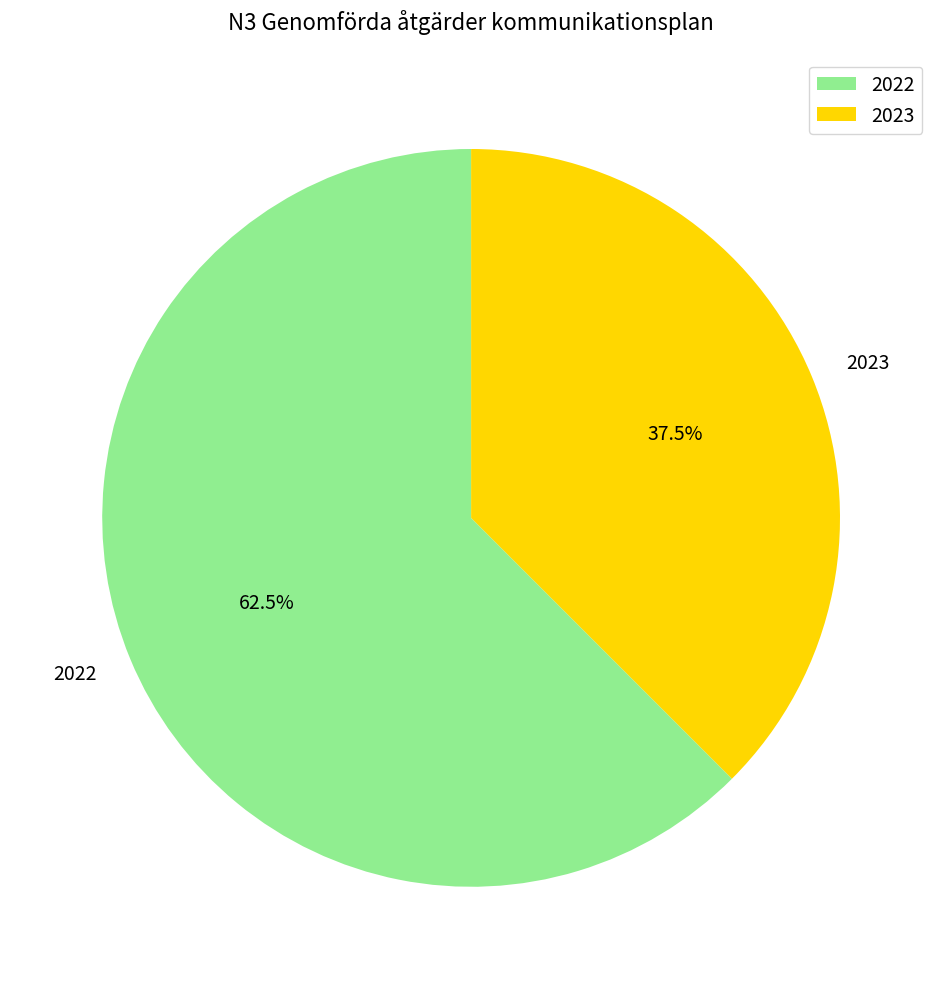

To the nearest percent, what is the difference between the 2023 and 2022 slice percentages?

25%